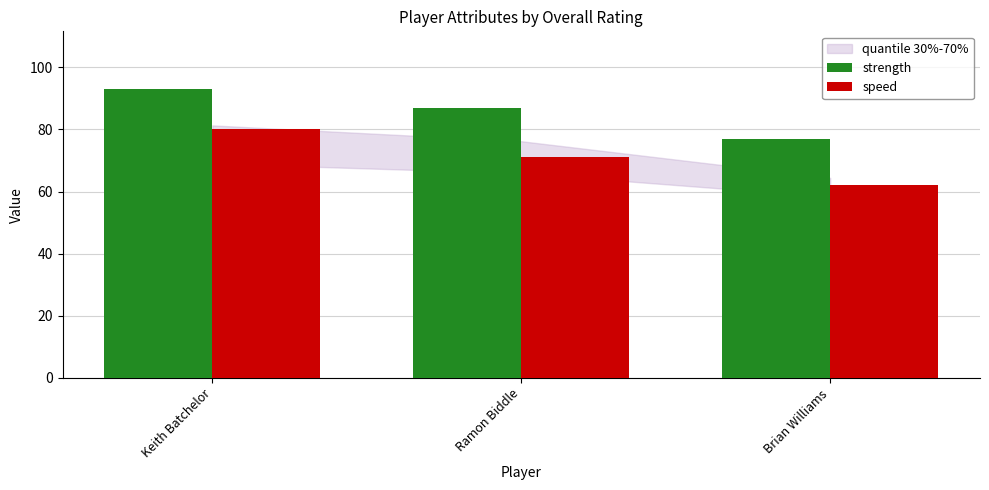

Count the number of data series in this chart.

2